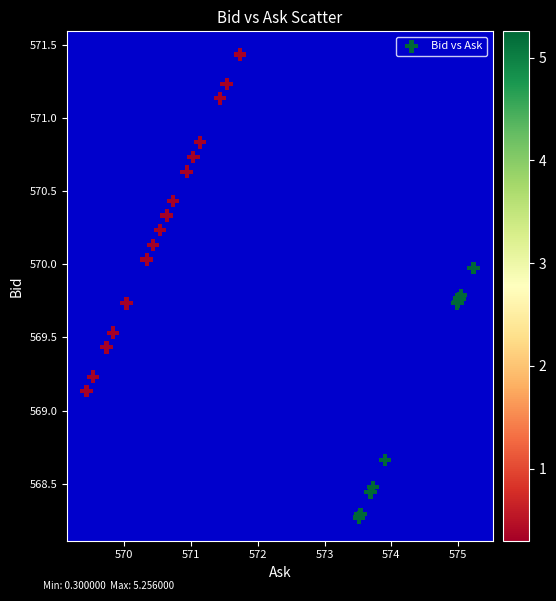

What Y value in the scatter plot is closest to 569?

569.1